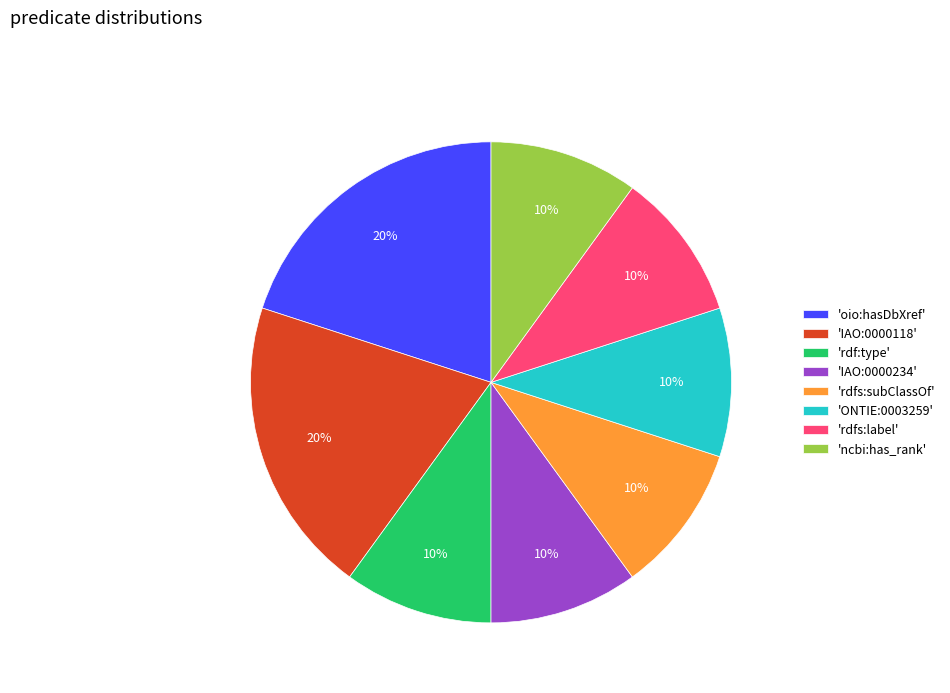

Is it true that 'rdf:type' is 1% of the pie?

False